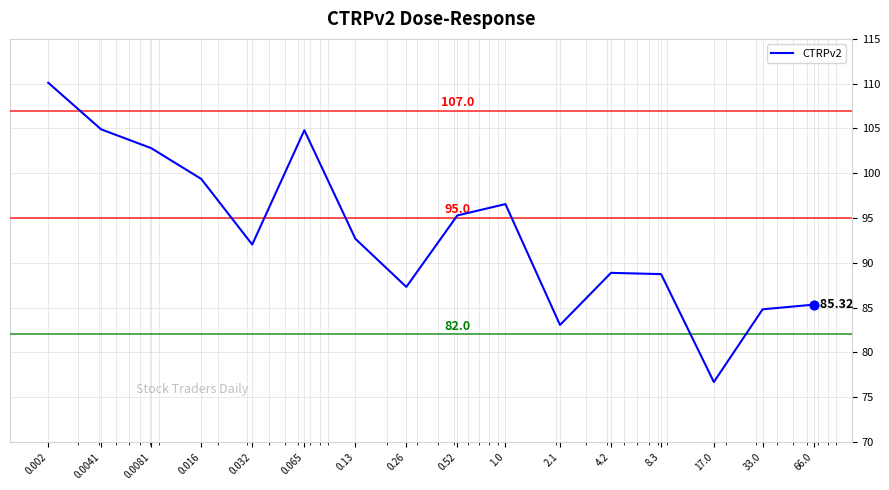

What is the difference between the maximum and minimum values?

33.4